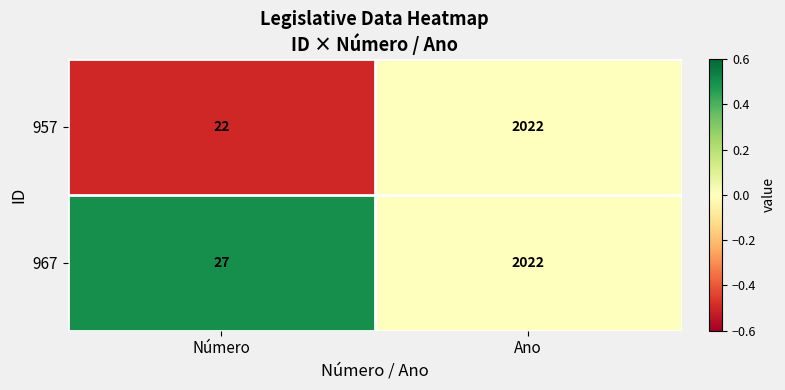

Rank the categories by 957 value from lowest to highest.

Número, Ano